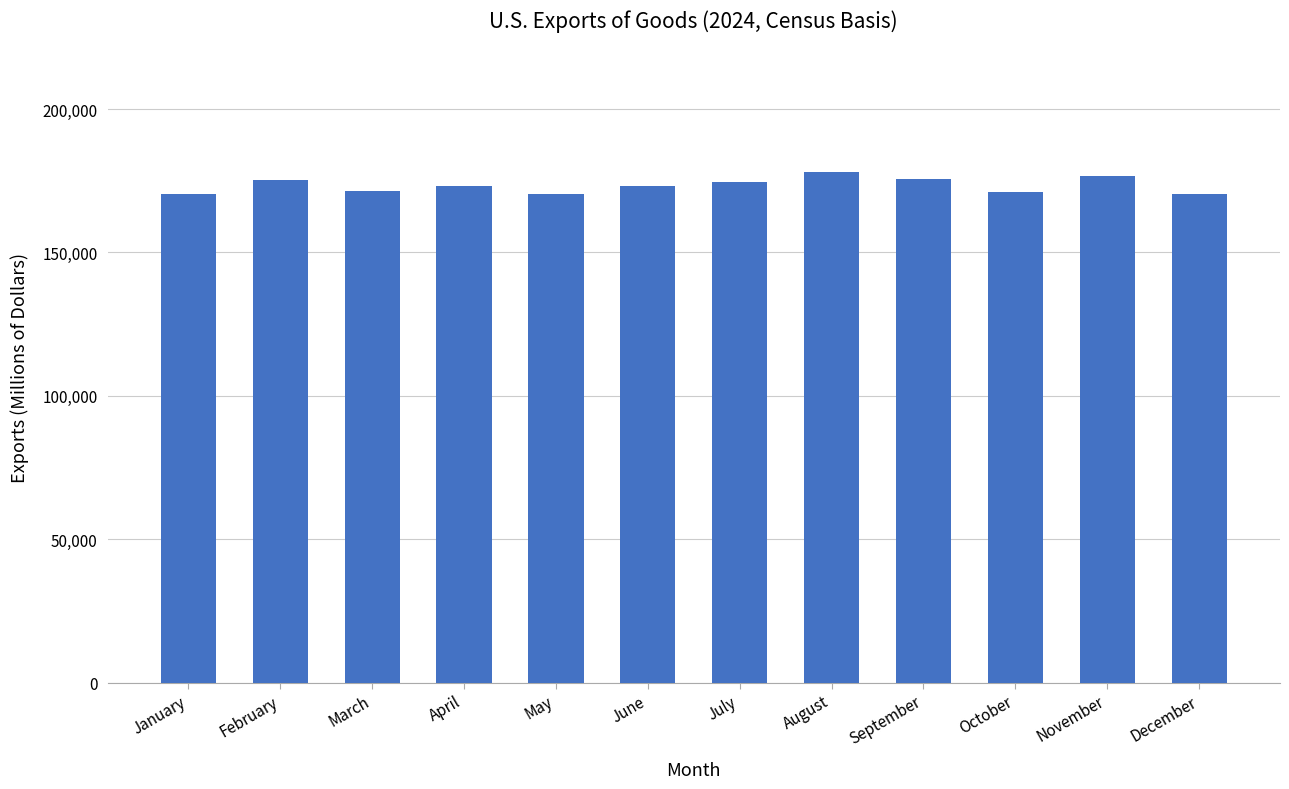

How many bars are there in total?

12